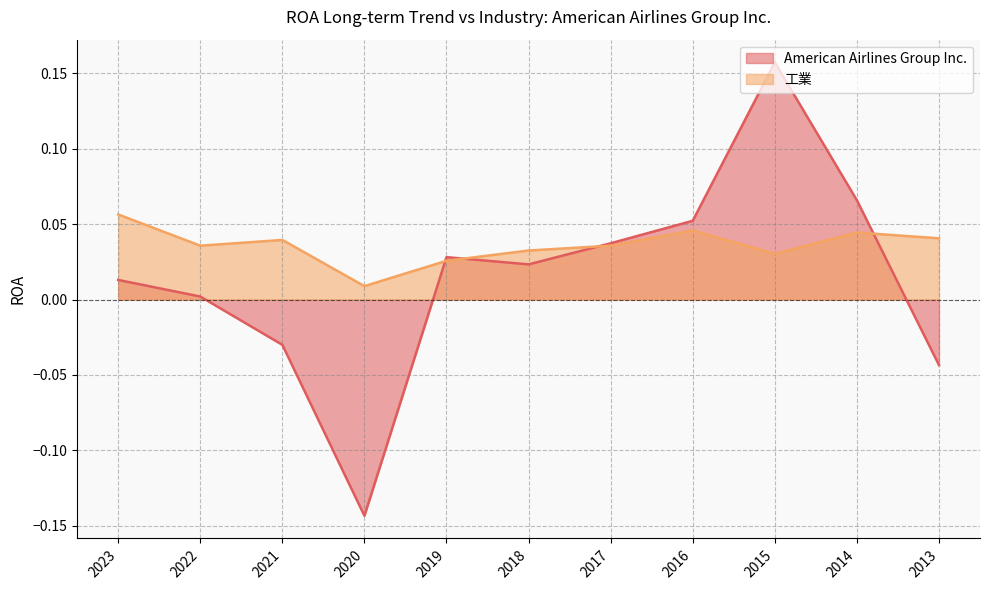

Reading right to left, transcribe all the data shown in this chart.

American Airlines Group Inc.: 2013=-0.0	2014=0.1	2015=0.2	2016=0.1	2017=0.0	2018=0.0	2019=0.0	2020=-0.1	2021=-0.0	2022=0.0	2023=0.0
工業: 2013=0.0	2014=0.0	2015=0.0	2016=0.0	2017=0.0	2018=0.0	2019=0.0	2020=0.0	2021=0.0	2022=0.0	2023=0.1